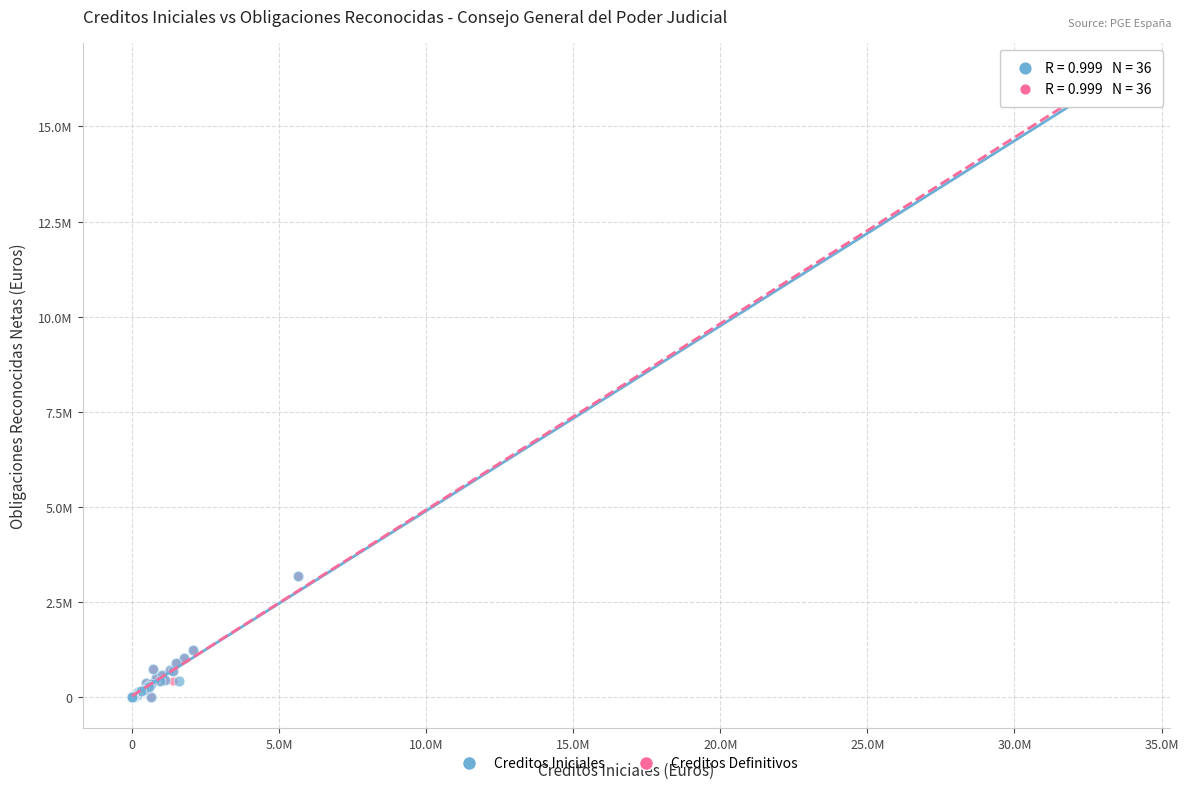

What are all the series names shown in the legend?

Creditos Iniciales, Creditos Definitivos